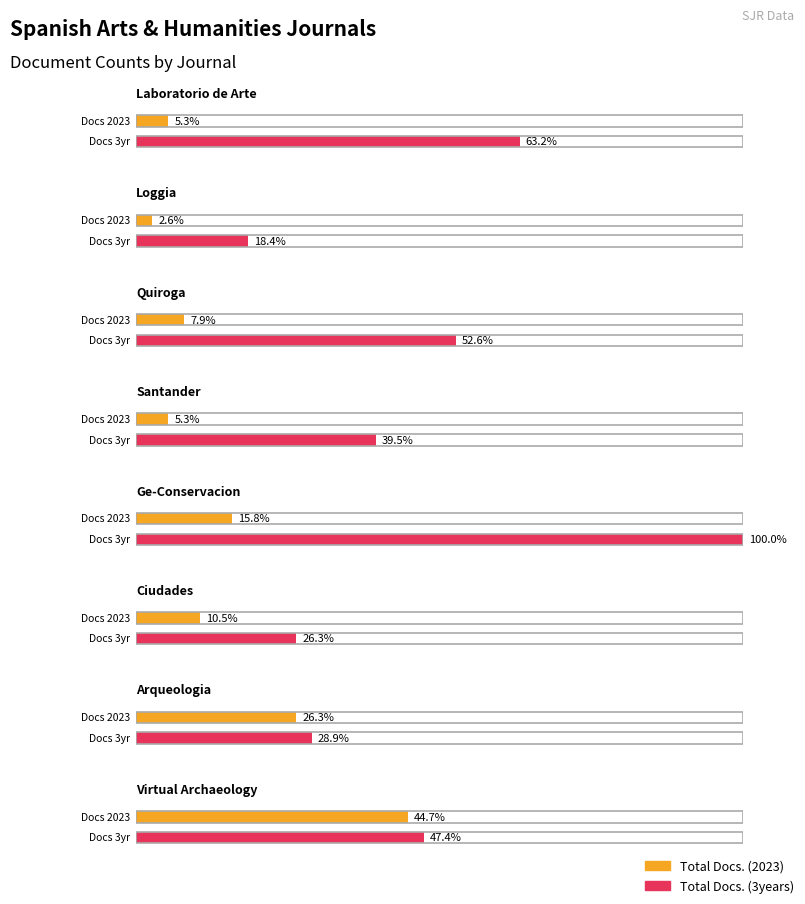

Count the number of categories in the chart.

8